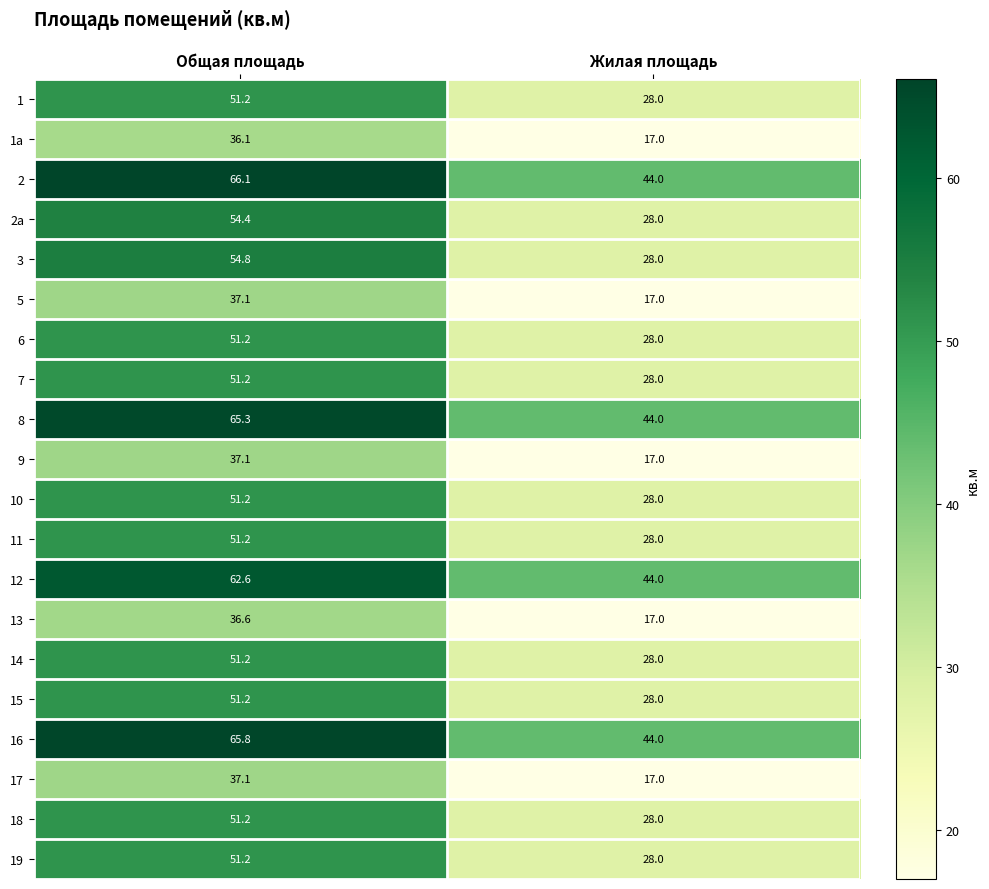

What is the difference between the 19 values at Общая площадь and Жилая площадь?

23.2